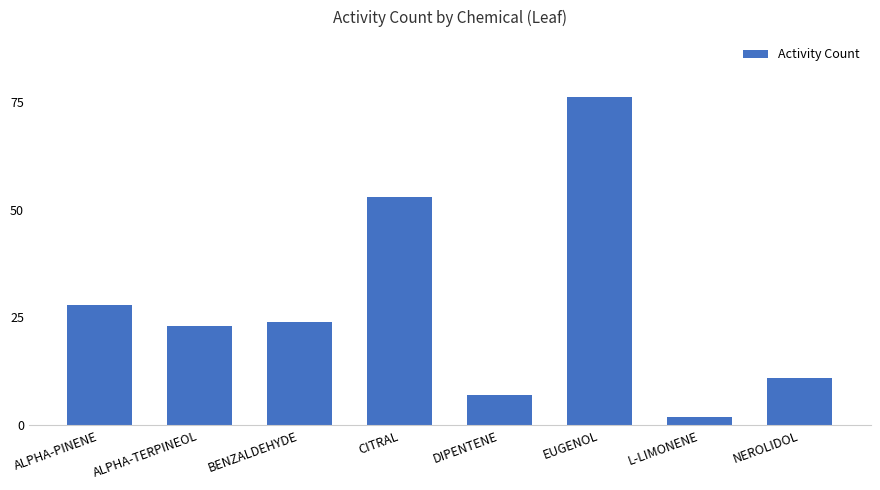

Reading right to left, transcribe all the data shown in this chart.

11	2	76	7	53	24	23	28